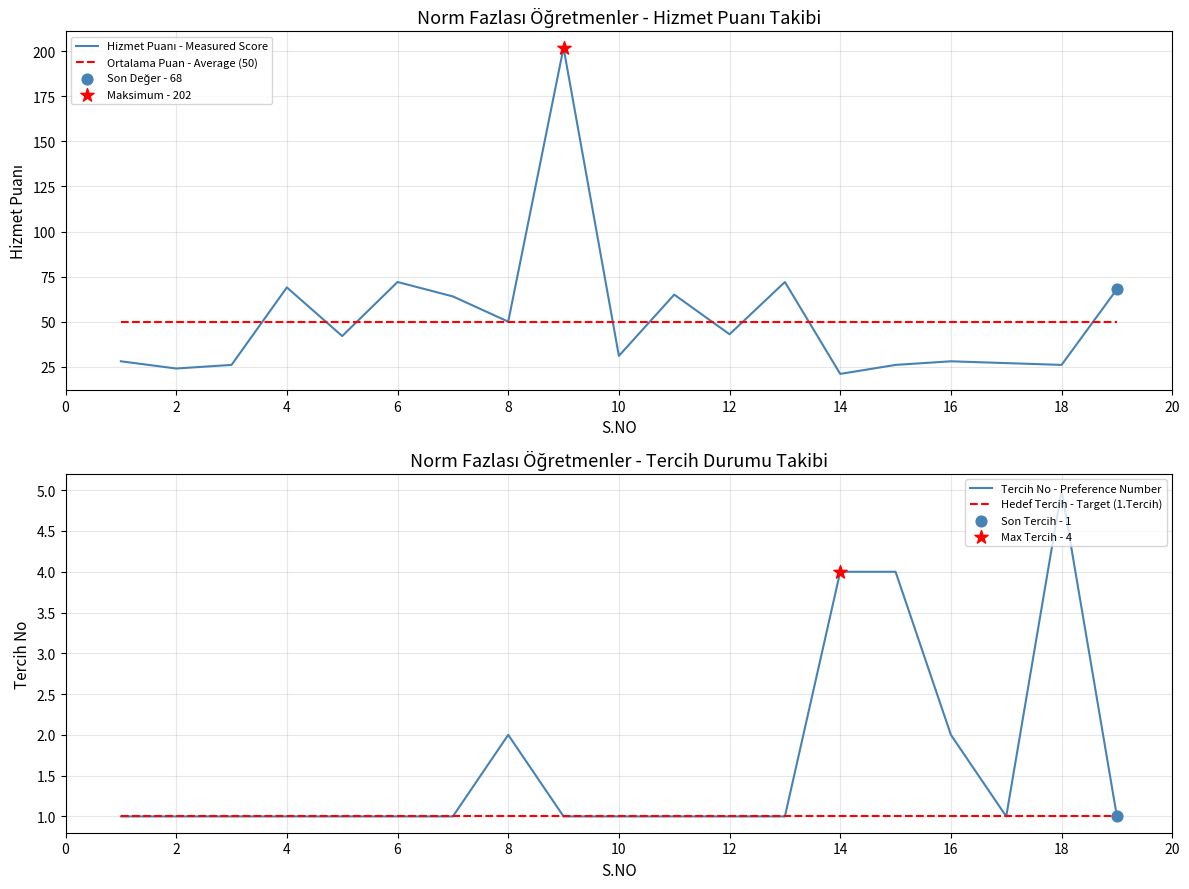

At how many categories does at least one series exceed 61?

7